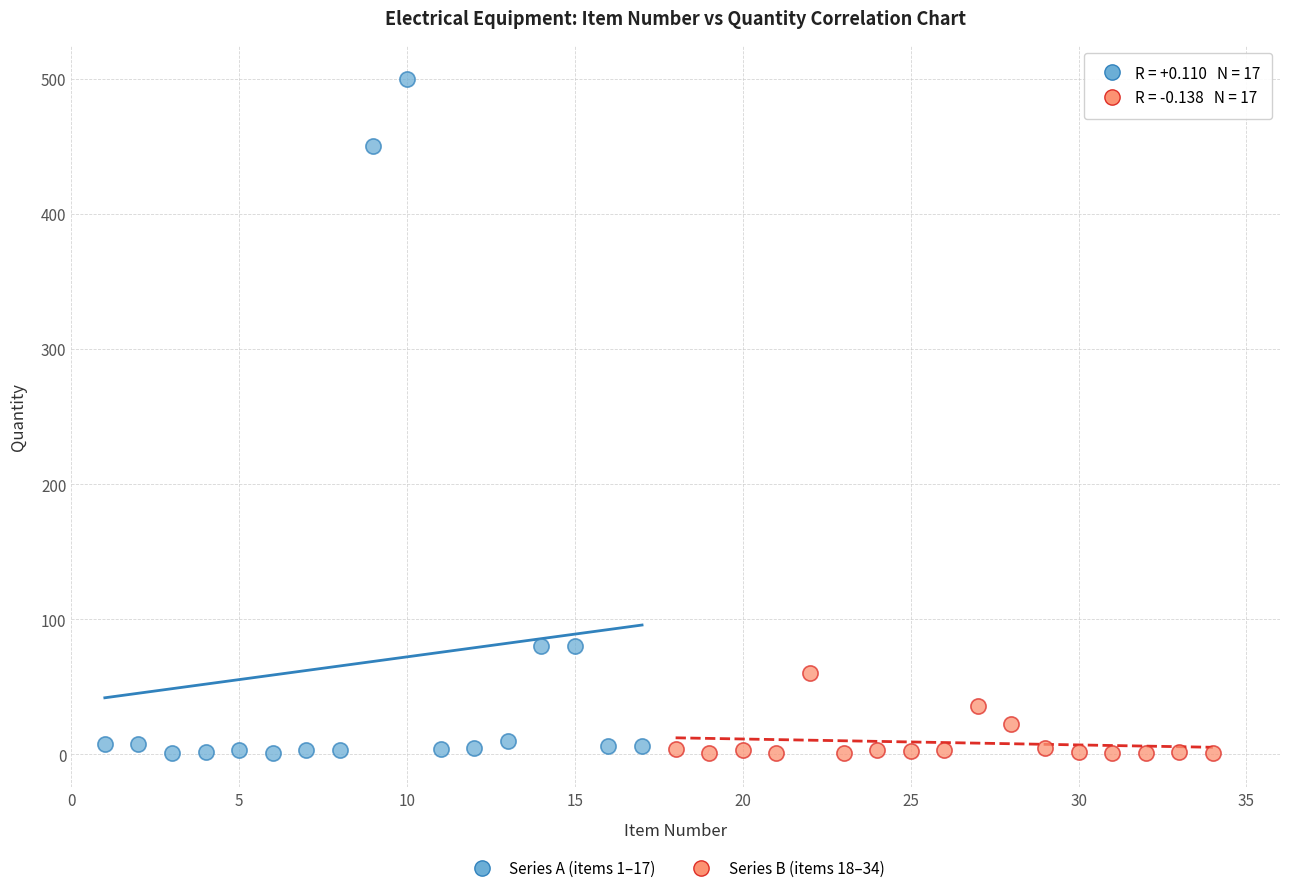

Which series has the largest Y range (max minus min)?

Series A (items 1–17)